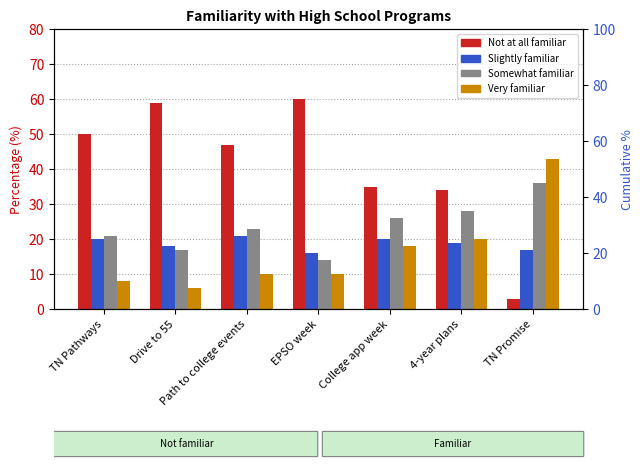

Does the chart contain stacked bars?

No